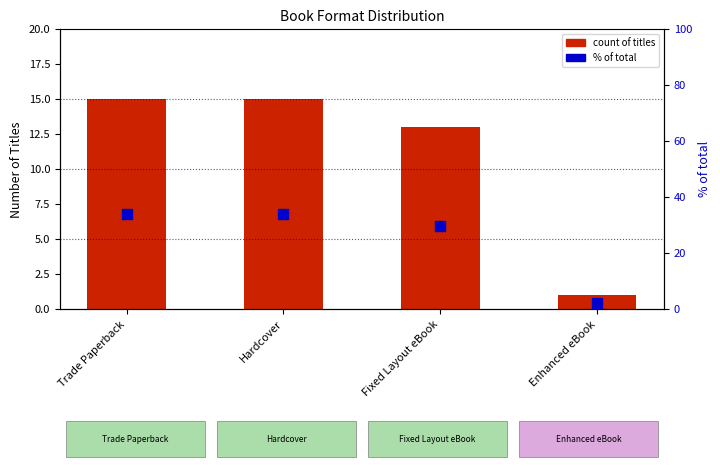

Is the value of count of titles at Enhanced eBook greater than the value of % of total at Hardcover?

No